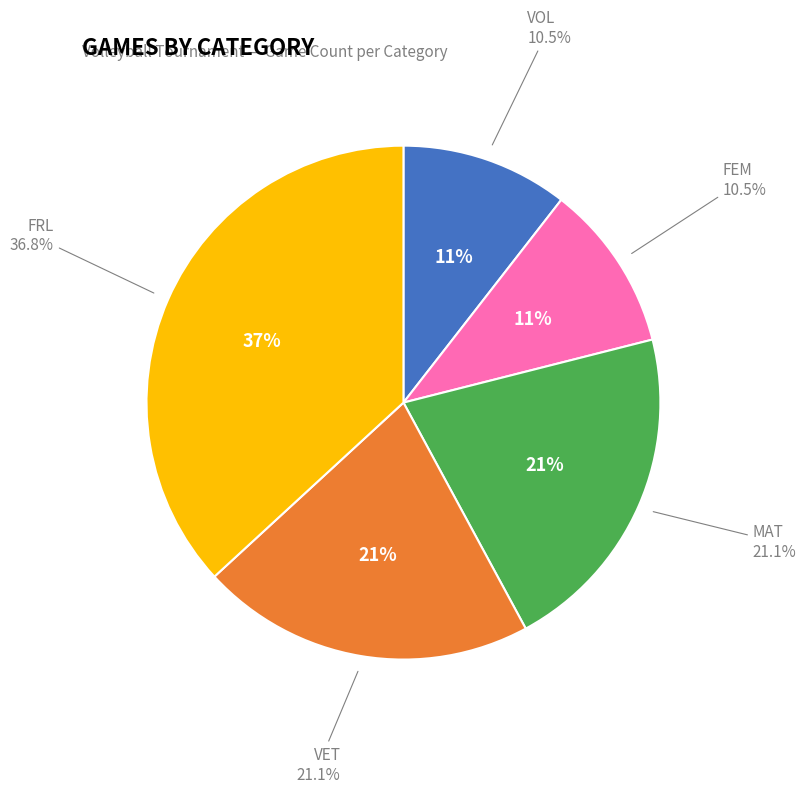

Between VET and FEM, which is larger?

VET